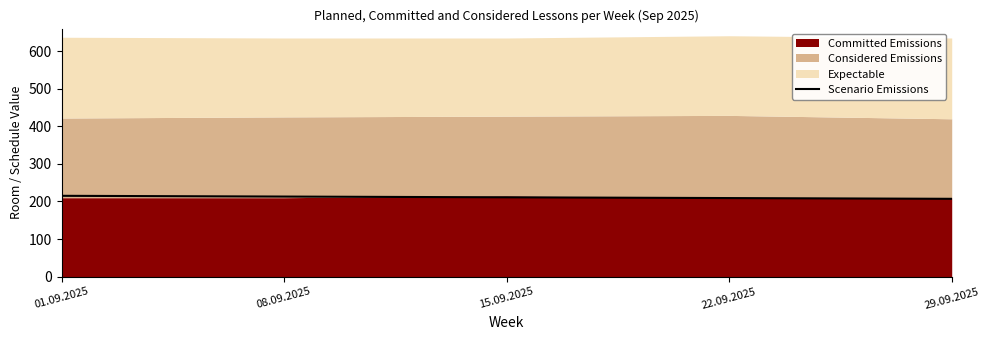

Is it true that the value at 01.09.2025 is 150?

False